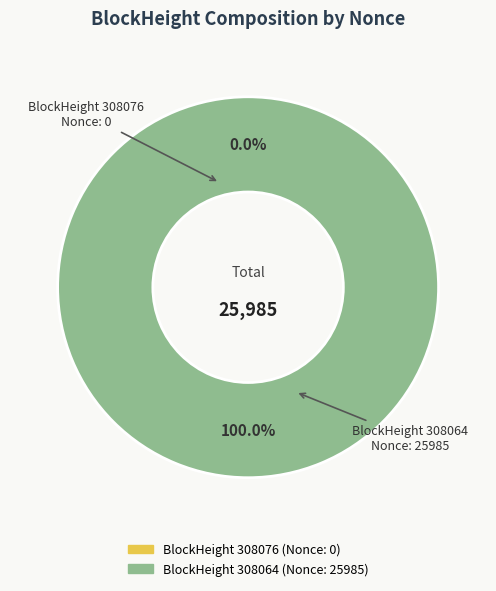

To the nearest percent, what is the difference between the 308076 and 308064 slice percentages?

100%